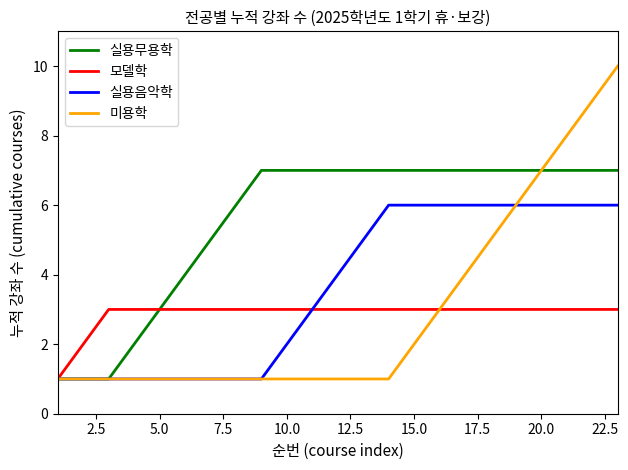

What is the maximum value shown in the chart?

10